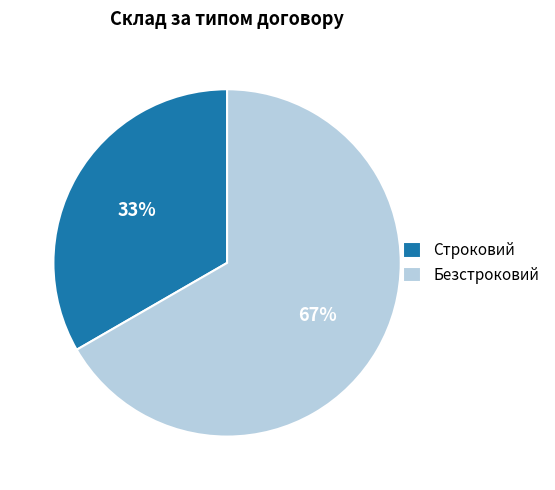

Does any single category account for the majority?

Yes